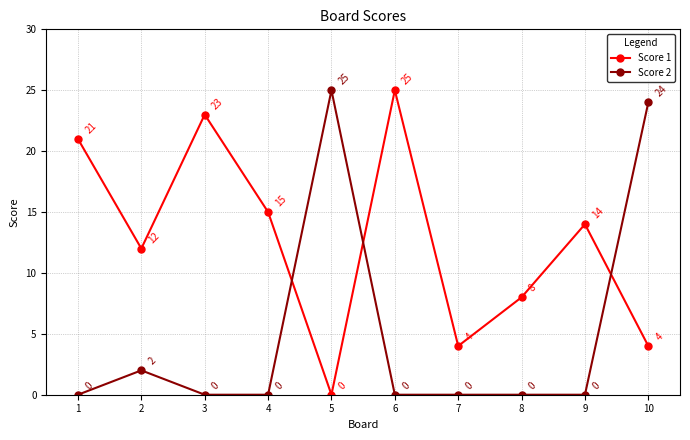

How many lines are shown in the chart?

2